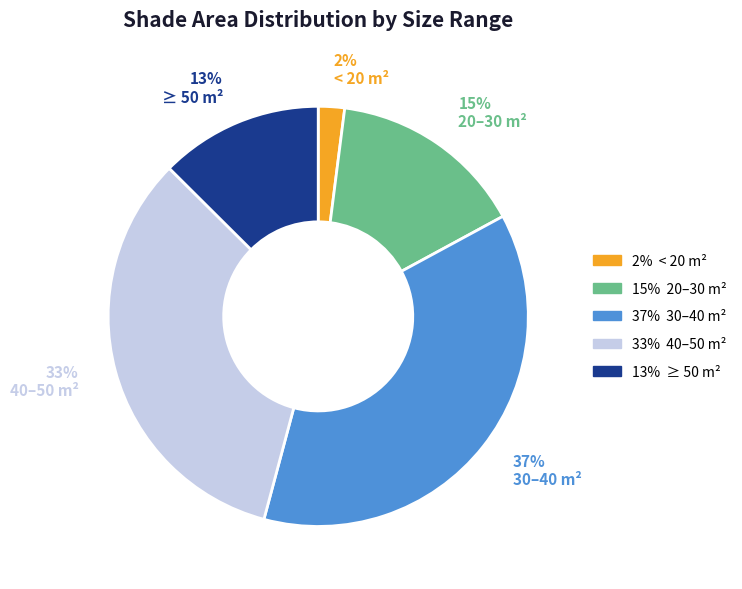

Is there any slice that represents more than half of the pie?

No